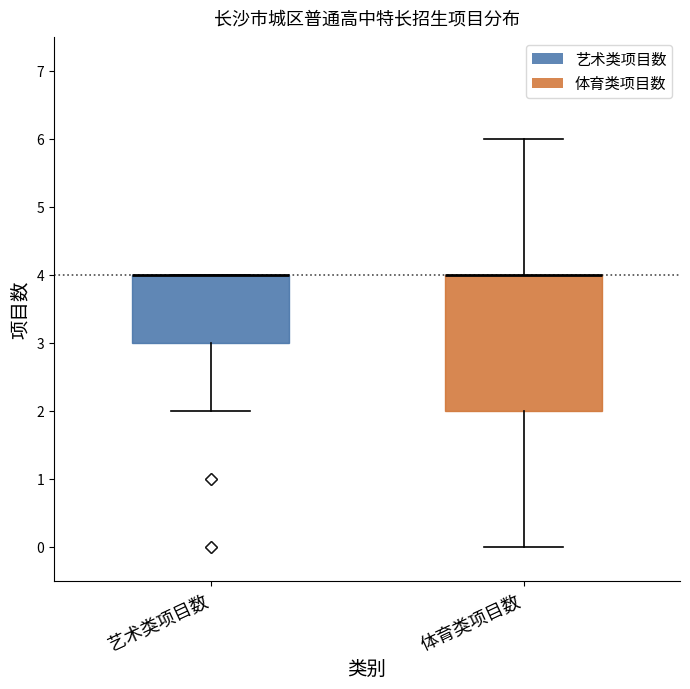

Where is the lower edge of the box for 体育类项目数 on the y-axis? The values are not printed on the chart, so give them approximately, as read against the axis.

2